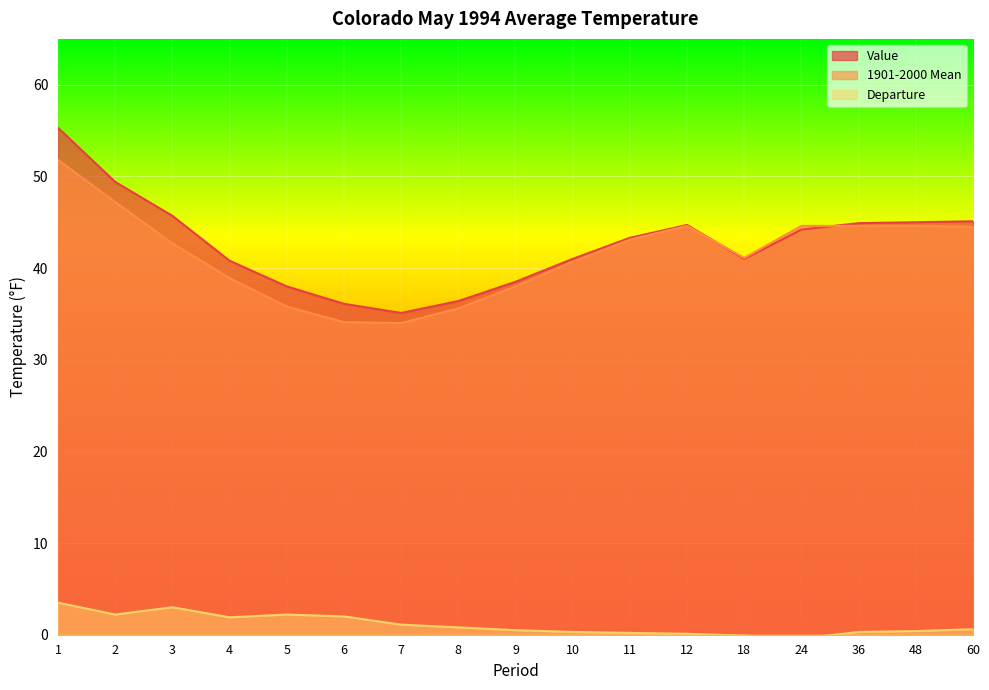

How many series are shown in this chart?

3